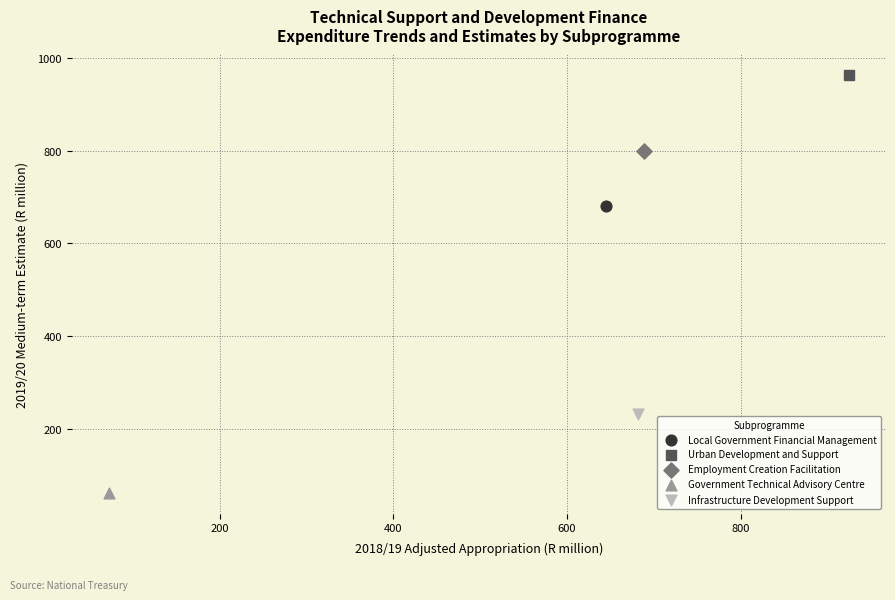

What are all the series names shown in the legend?

Local Government Financial Management, Urban Development and Support, Employment Creation Facilitation, Government Technical Advisory Centre, Infrastructure Development Support